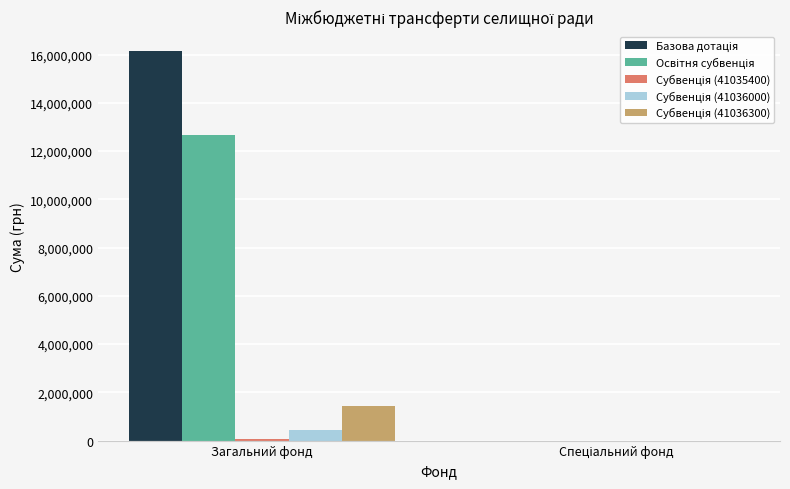

At which category is the sum across all series the highest?

Загальний фонд